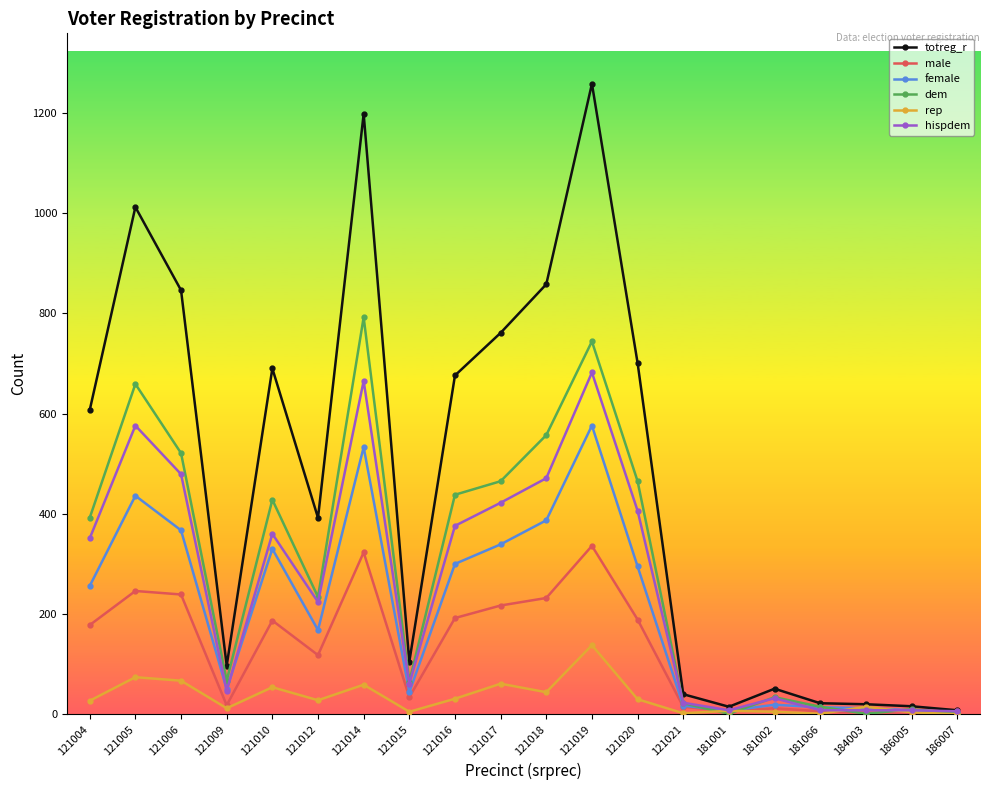

Is this an area chart (filled region under the line)?

No